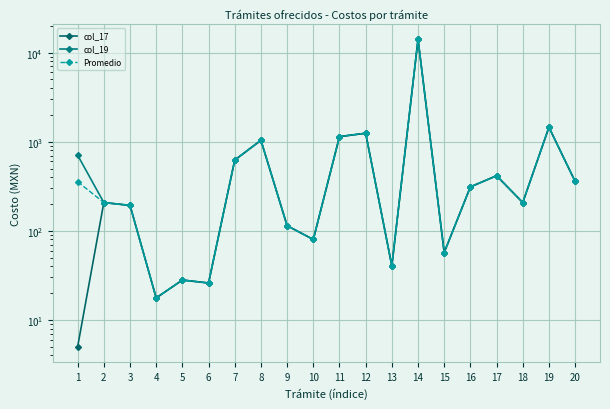

What is the value of the col_17 point at the 6th from the left?

25.9